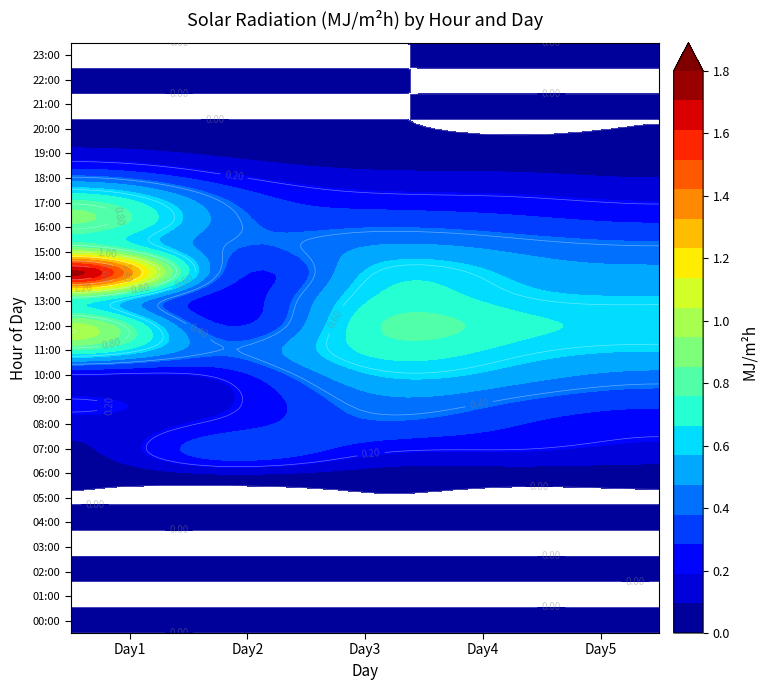

At how many categories does at least one series exceed 1?

1